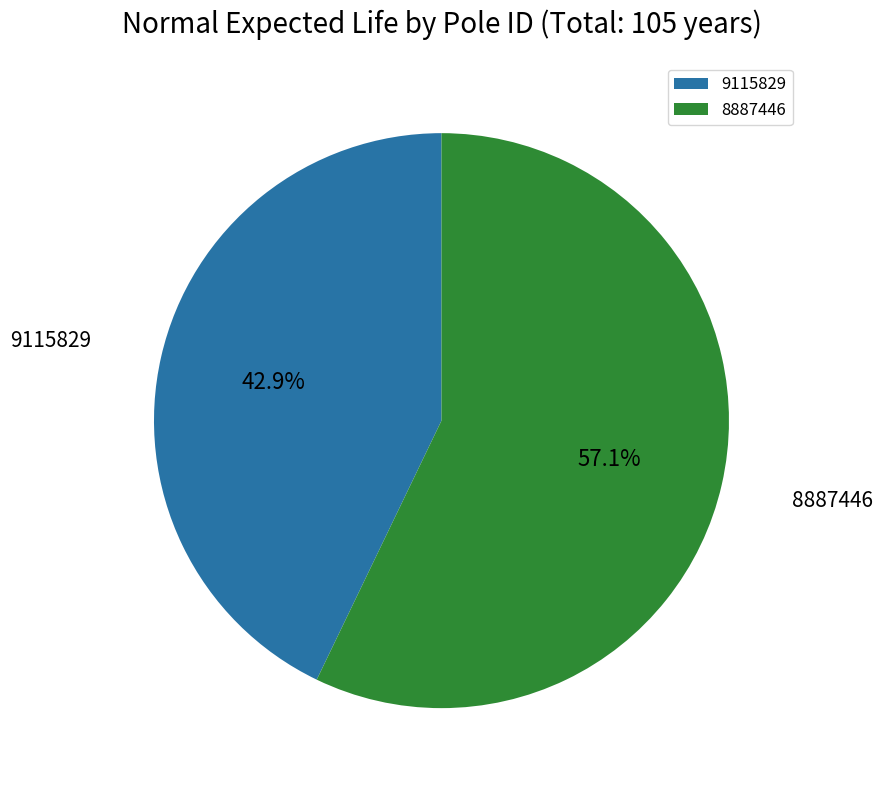

Between 8887446 and 9115829, which is larger?

8887446